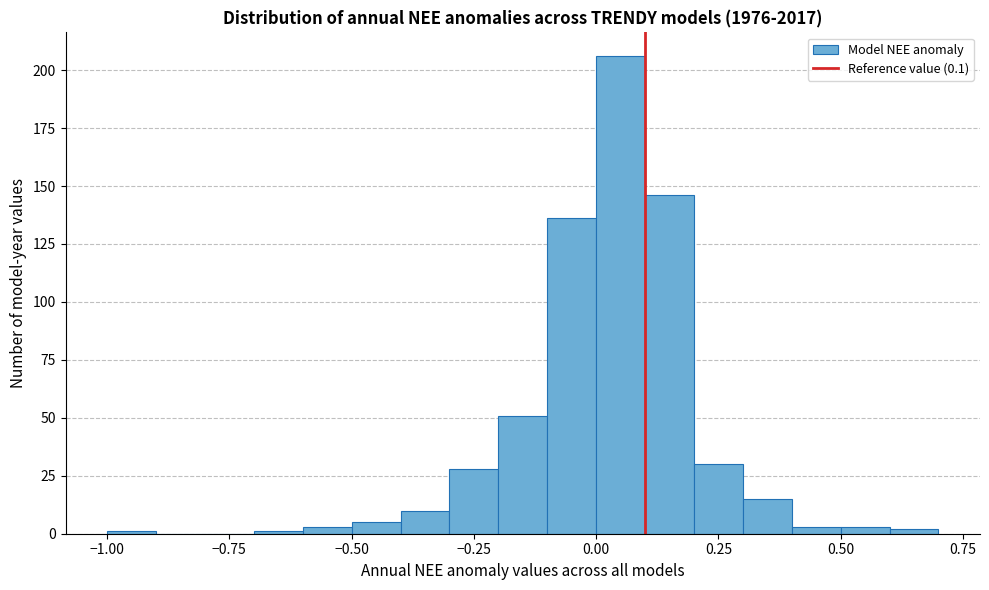

Around what value on the x-axis is the tallest bar? Give the approximate position of its centre, as read against the axis.

0.05